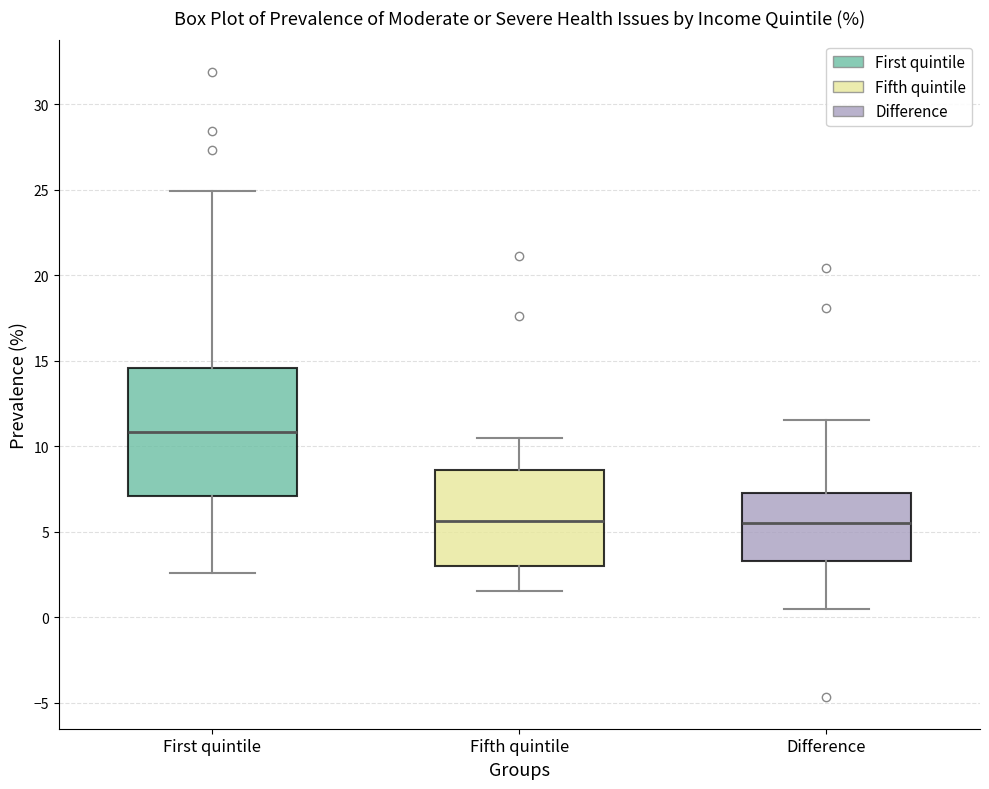

Reading left to right, read every box against the y-axis: the position of its median line, the range the box covers, and the ends of its whiskers. The values are not printed on the chart, so give them approximately, as read against the axis.

First quintile: median 11.0, box 7.0 to 14.5, whiskers 2.5 to 25.0
Fifth quintile: median 5.5, box 3.0 to 8.5, whiskers 1.5 to 10.5
Difference: median 5.5, box 3.5 to 7.5, whiskers 0.5 to 11.5